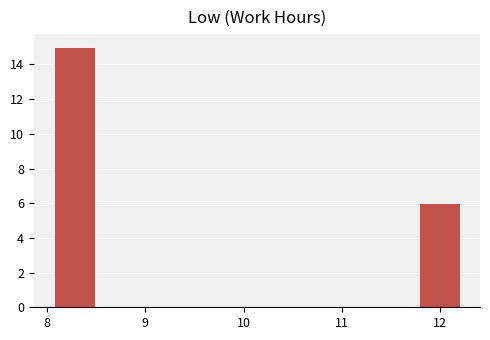

Reading left to right, list every bar in this chart as the range it spans on the x-axis followed by its height. Neither the bar edges nor the heights are printed on the chart, so give them approximately, as read against the axes.

8.1 to 8.5: 15
8.5 to 8.9: 0
8.9 to 9.3: 0
9.3 to 9.7: 0
9.7 to 10.1: 0
10.1 to 10.5: 0
10.5 to 11.0: 0
11.0 to 11.4: 0
11.4 to 11.8: 0
11.8 to 12.2: 6